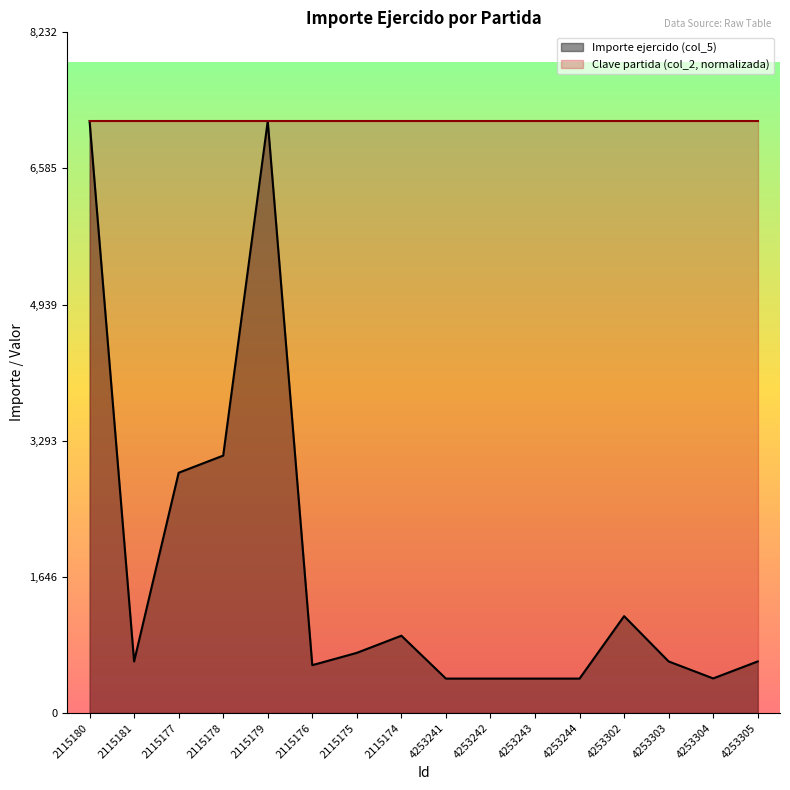

What is the sum of the values at 2115180 and 4253302?

8328.2